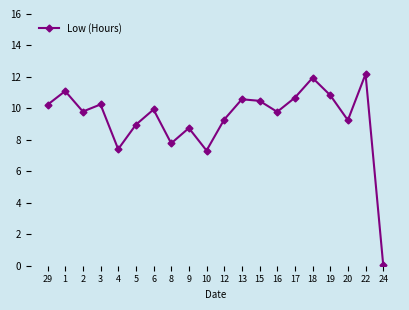

Count the number of data series in this chart.

1